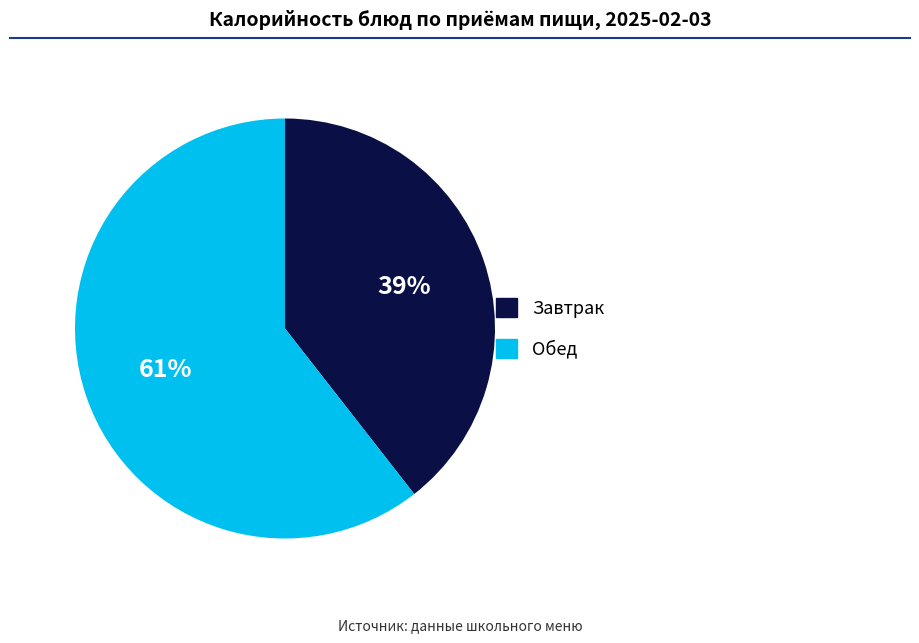

Is there a majority slice in this chart?

Yes